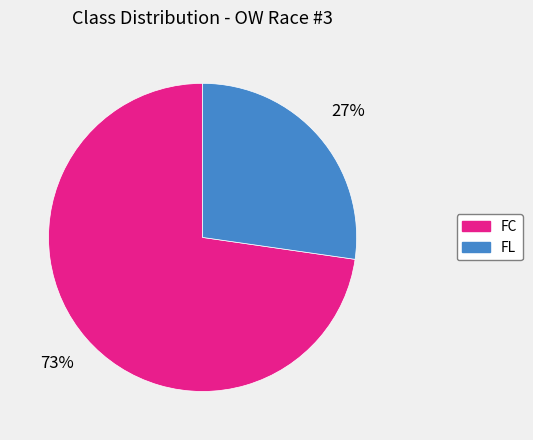

How many slices are in this pie chart?

2